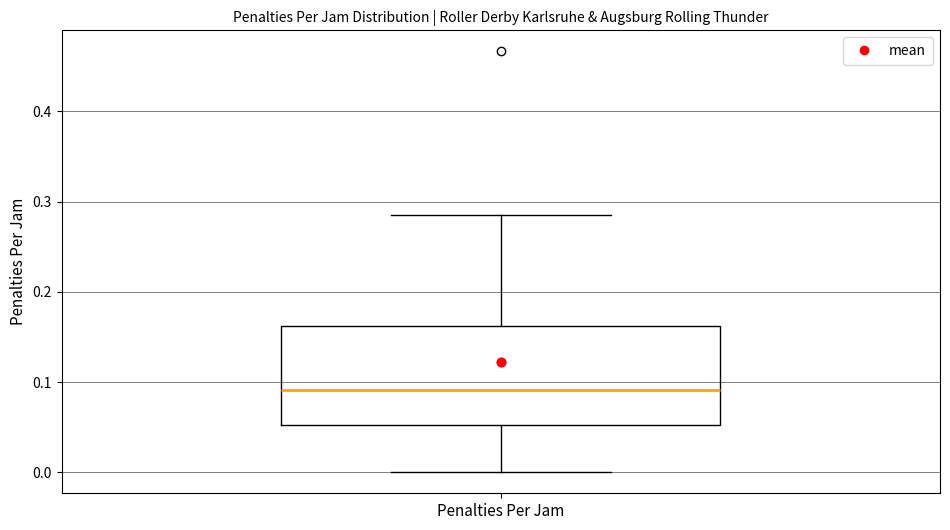

Read this box plot against the y-axis: the position of the median line, the range covered by the box, and the ends of both whiskers. The values are not printed on the chart, so give them approximately, as read against the axis.

median 0.09, box 0.05 to 0.16, whiskers 0.00 to 0.29